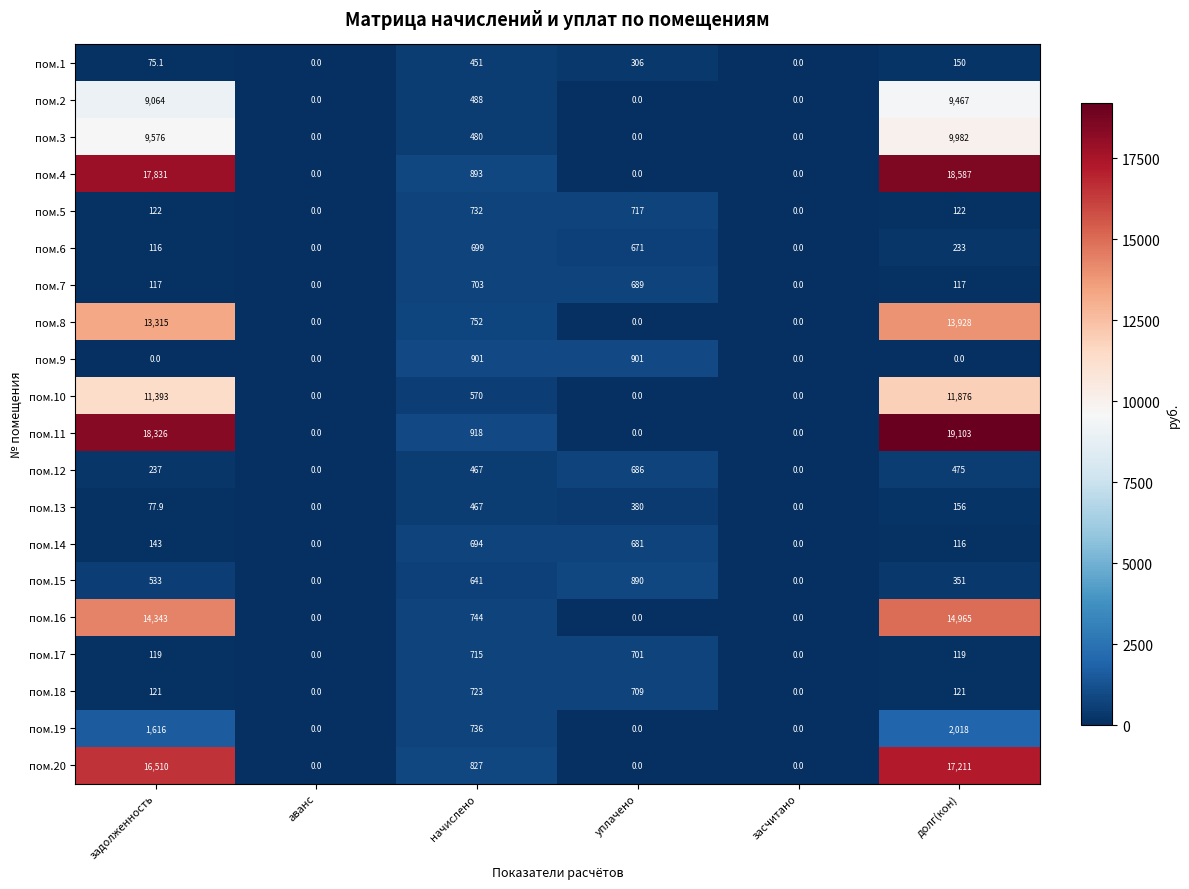

What is the difference between the highest and lowest values at уплачено?

901.0